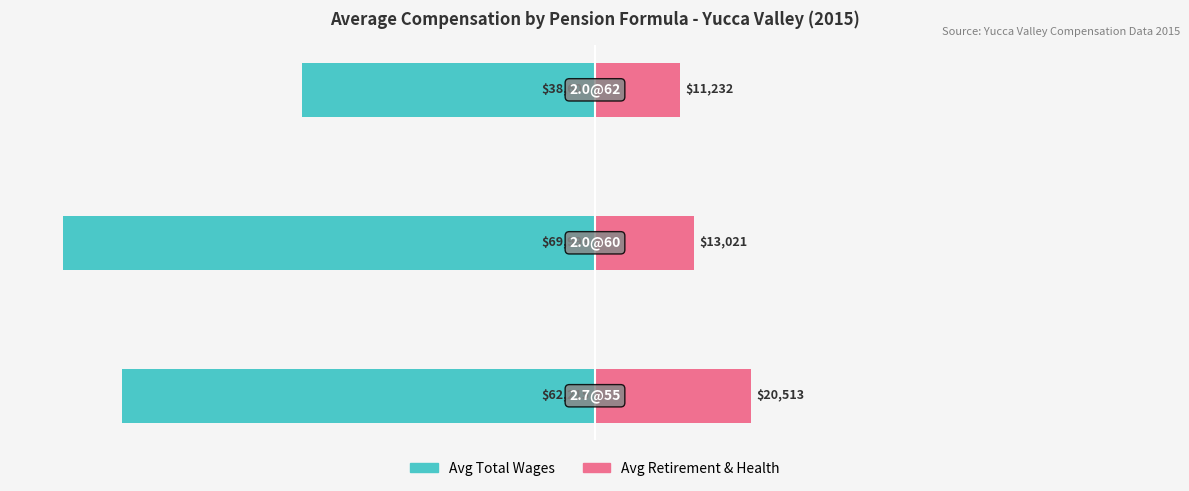

How many groups of bars are there?

3